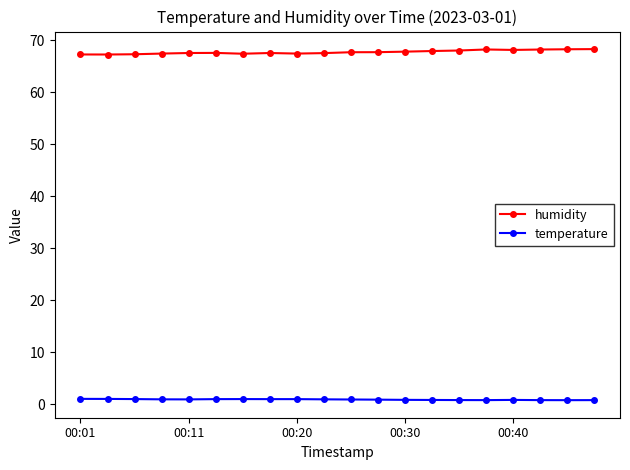

True or false: humidity and temperature intersect in this chart.

False